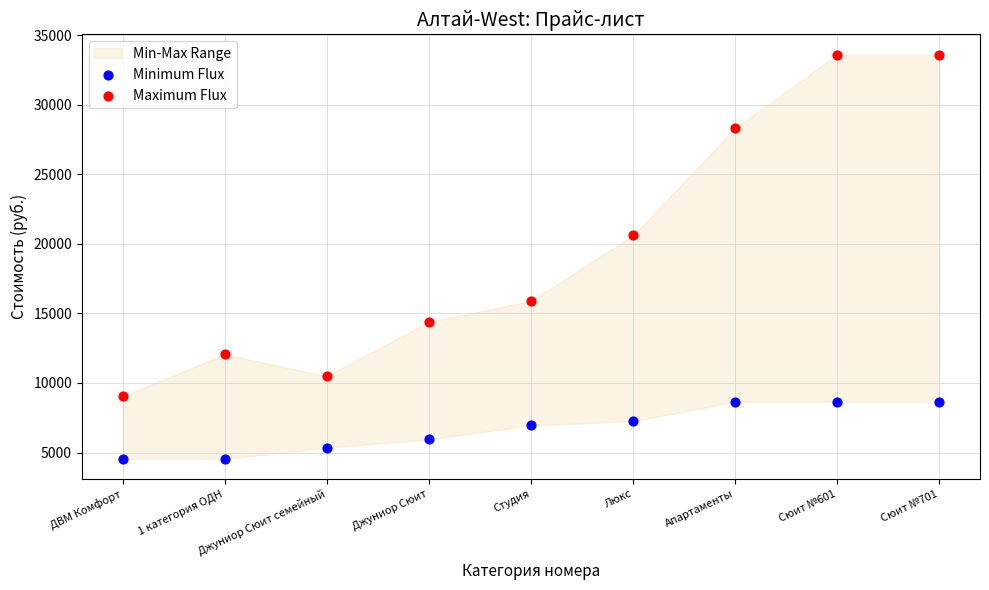

Which series has the widest spread of Y values?

Maximum Flux